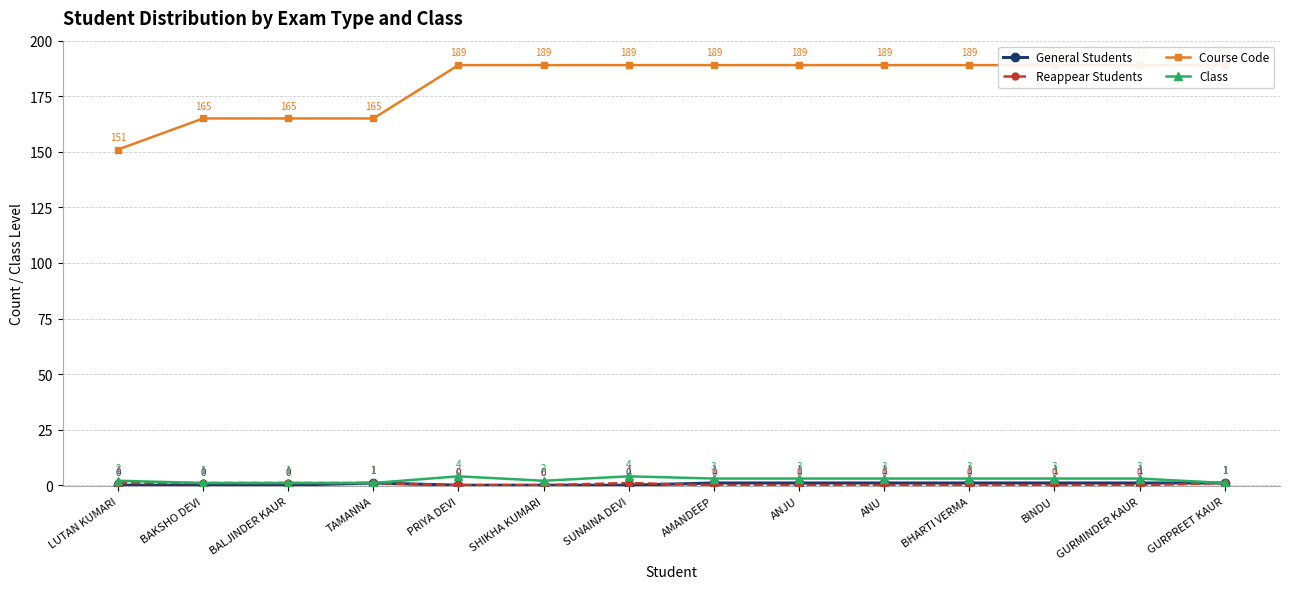

True or false: Class and Reappear Students cross at least once.

False